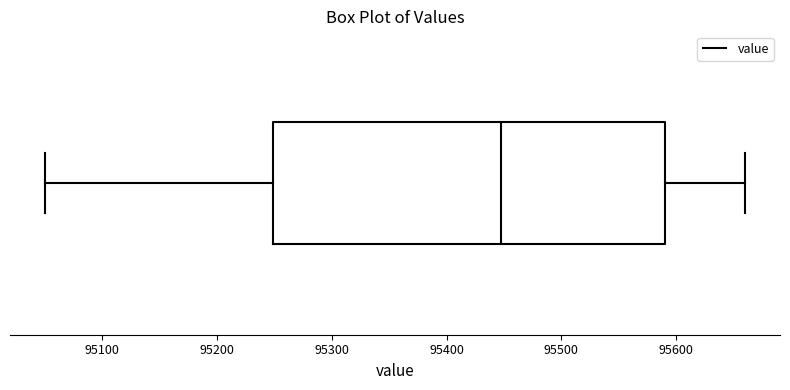

Transcribe this box plot: give where the median line is, the range the box spans, and where the two whiskers end, as read against the x-axis. The values are not printed on the chart, so give them approximately, as read against the axis.

median 95450, box 95250 to 95590, whiskers 95050 to 95660